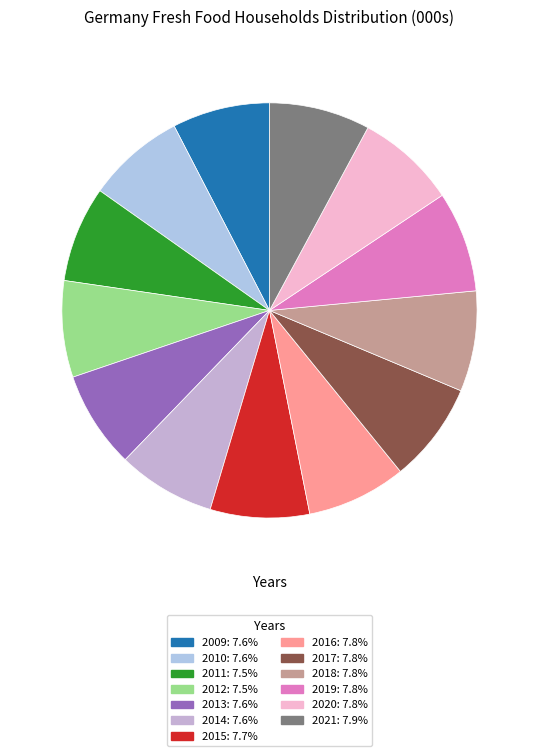

What portion of the pie excludes 2011?

92.5%